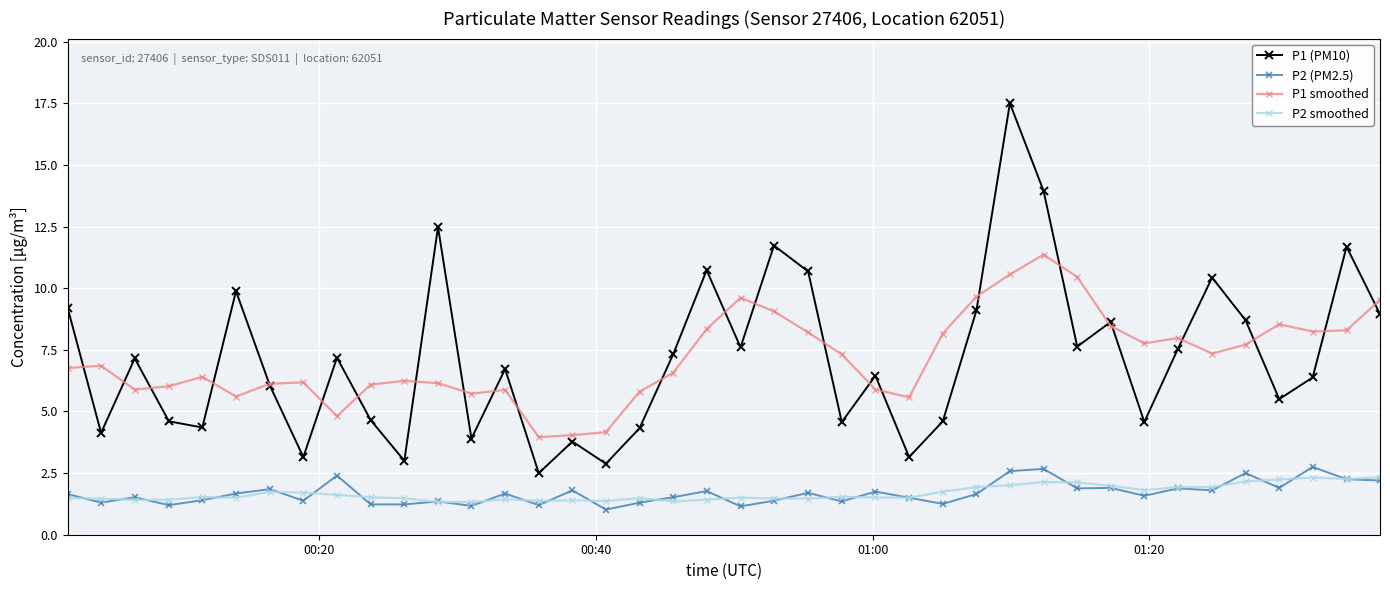

Does the chart display data point markers on the line(s)?

Yes